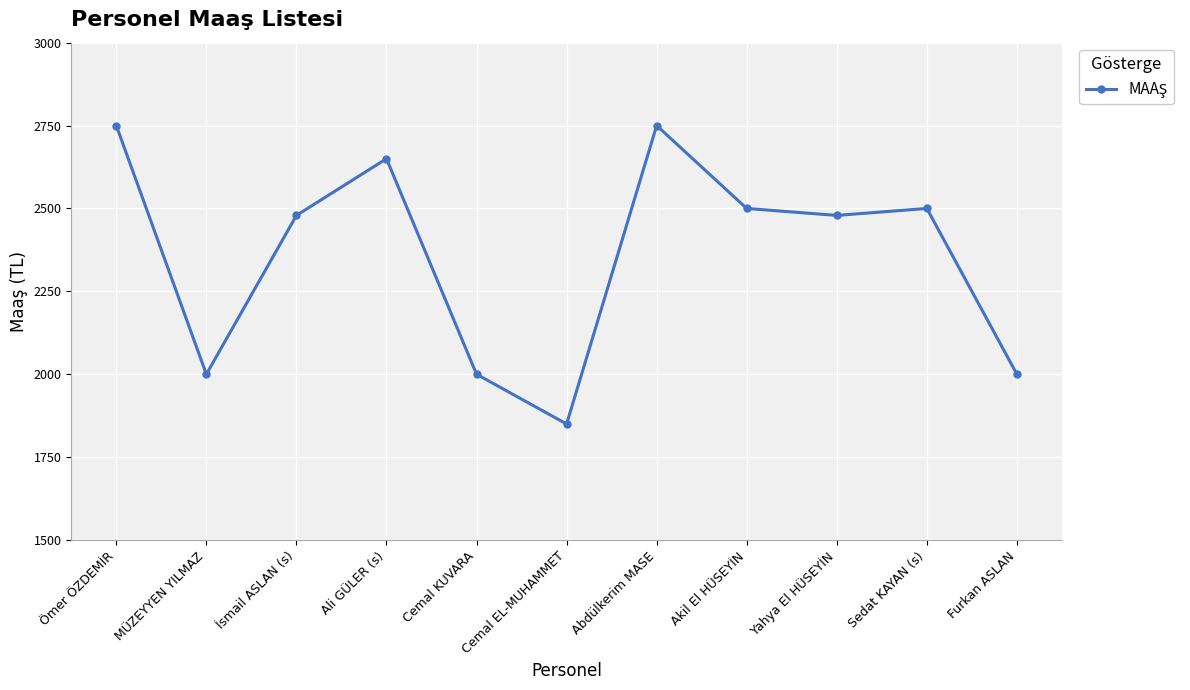

What is the value of the 1st point from the left?

2750